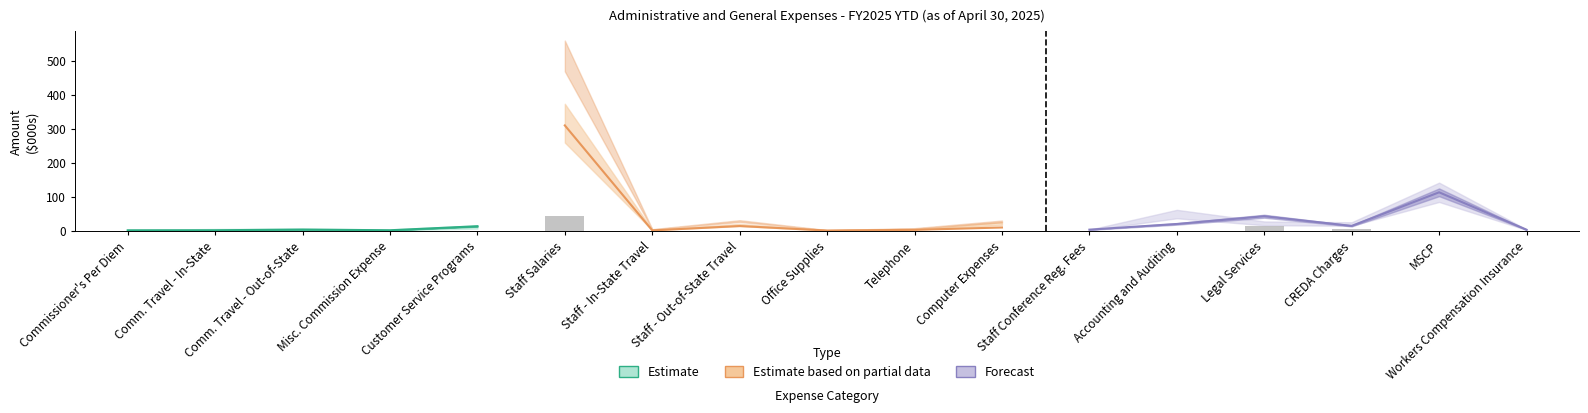

What value does the data have at Commissioner's Per Diem?

0.2